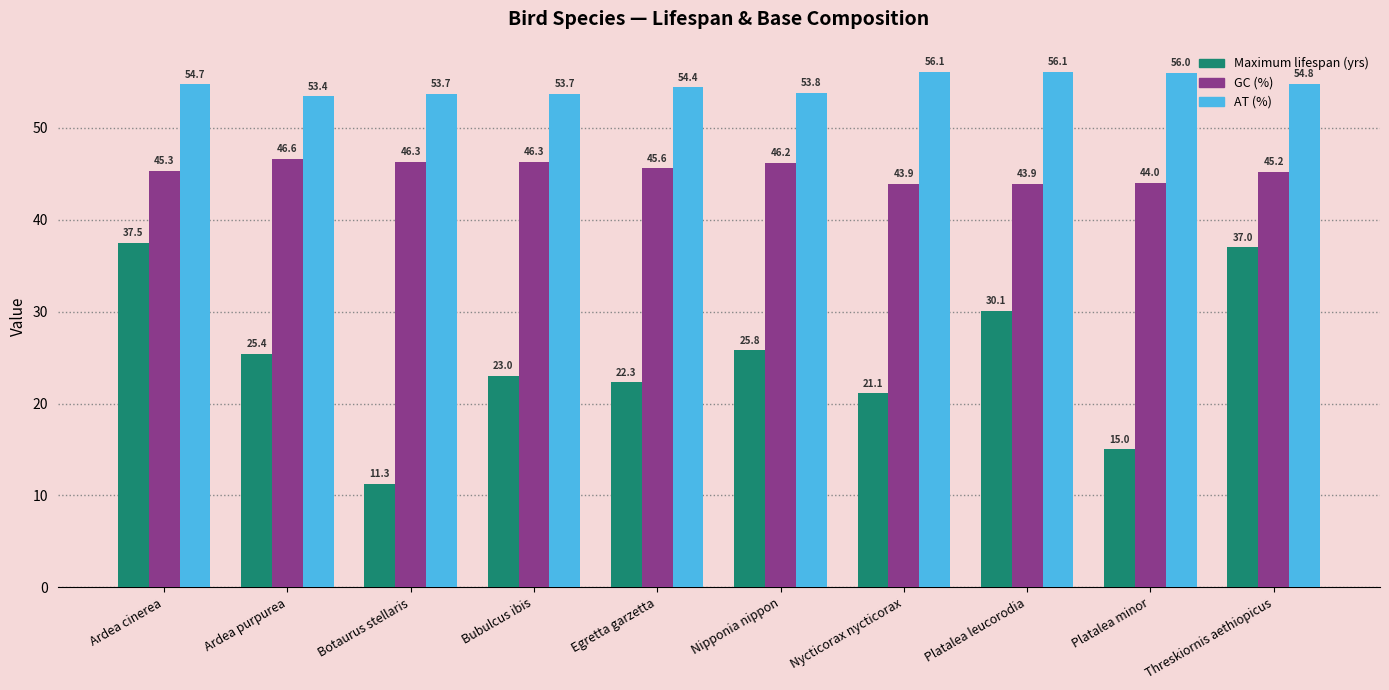

Where is Maximum lifespan (yrs) nearest to the value 24?

Bubulcus ibis